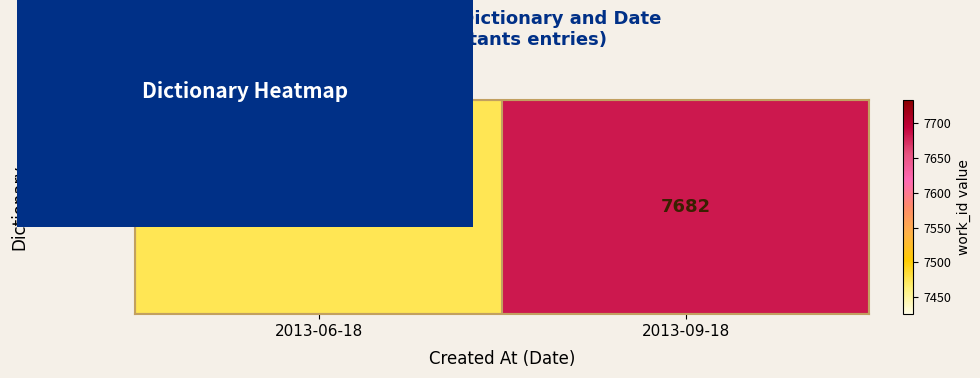

Rank the categories by value from highest to lowest.

2013-09-18, 2013-06-18